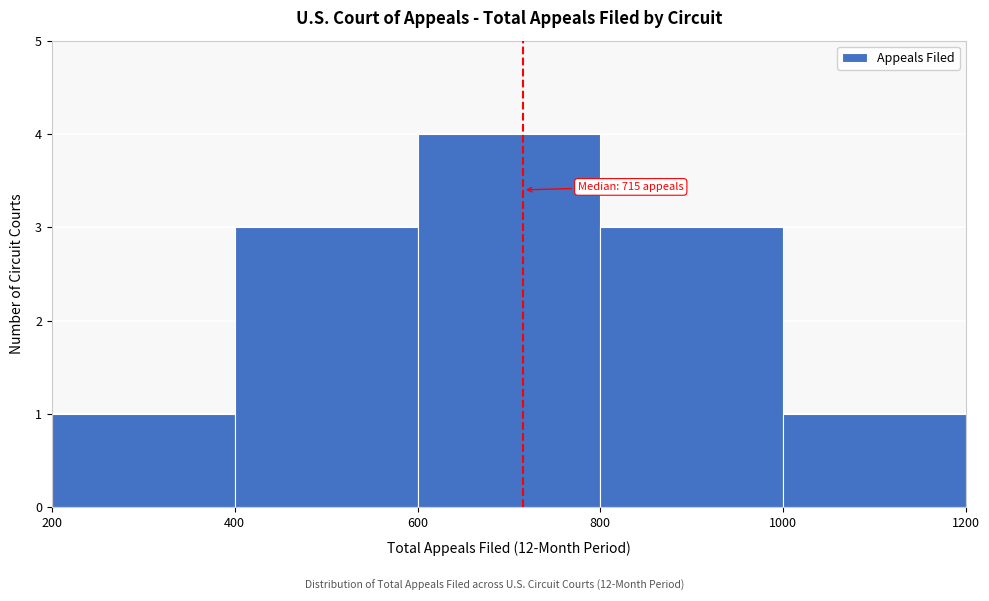

Which range on the x-axis has the tallest bar?

600 to 800